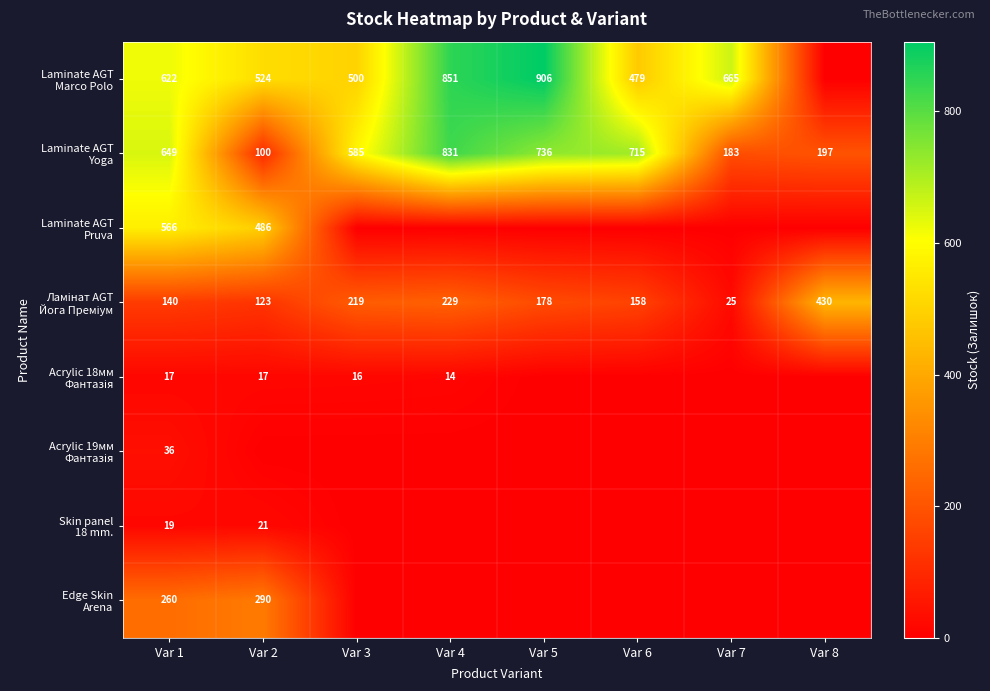

At which category is the sum across all series the highest?

Var 1